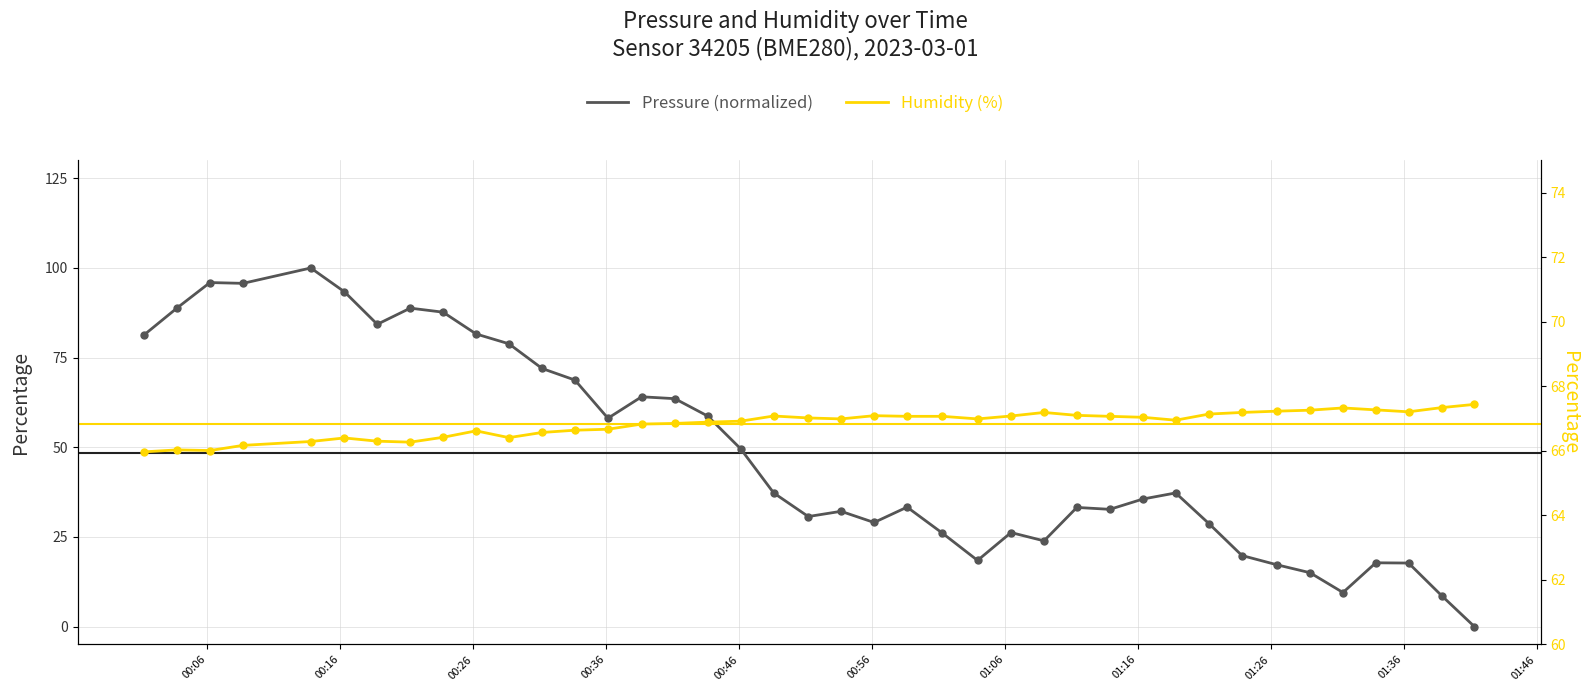

Which series has the largest total across all categories?

Humidity (%)